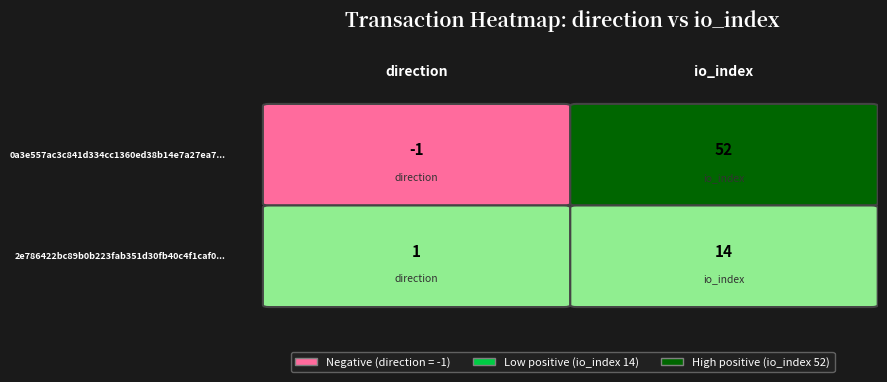

Which category has the highest value across all series?

io_index